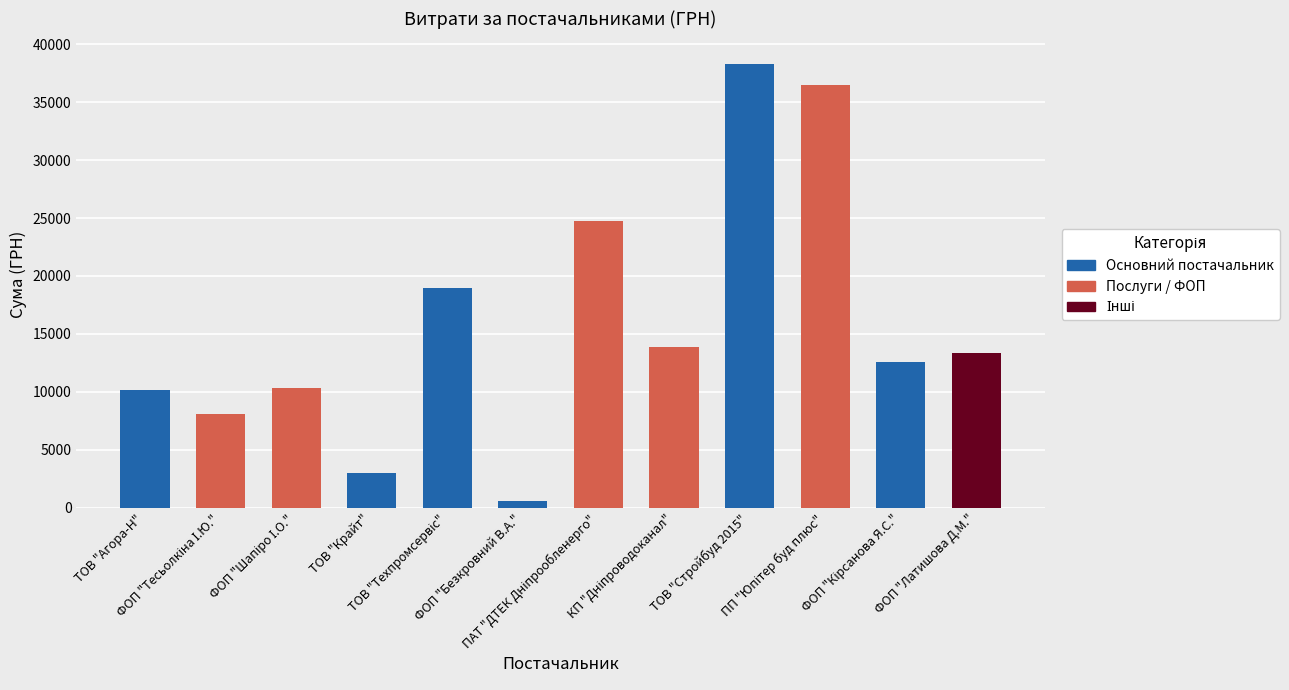

At which category does the chart reach its minimum across all series?

ФОП "Безкровний В.А."